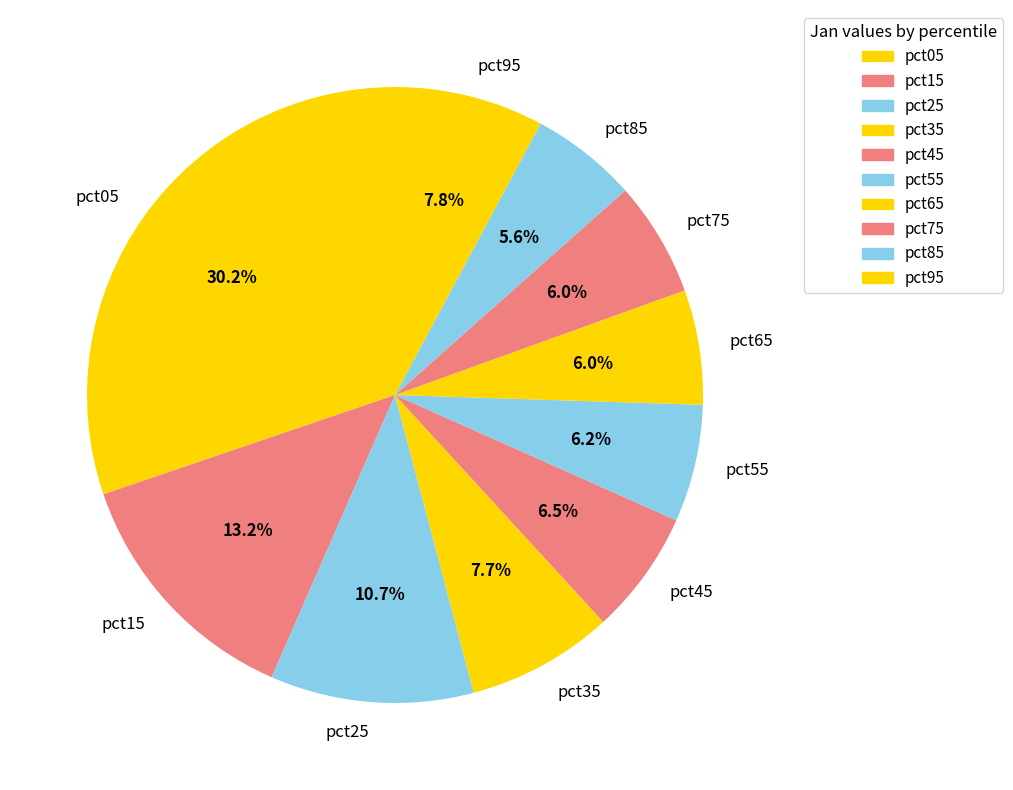

Combined, what portion of the pie is pct85 and pct05?

35.8%